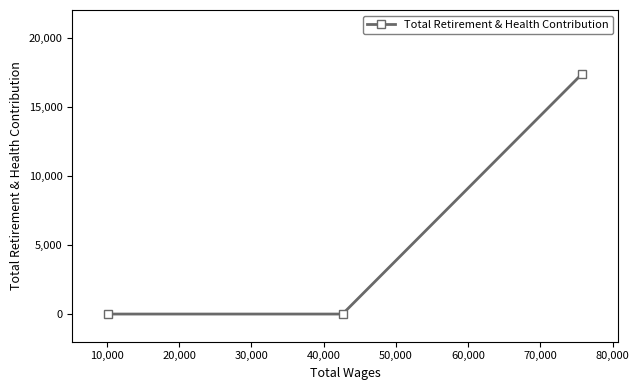

How many values exceed 0?

1